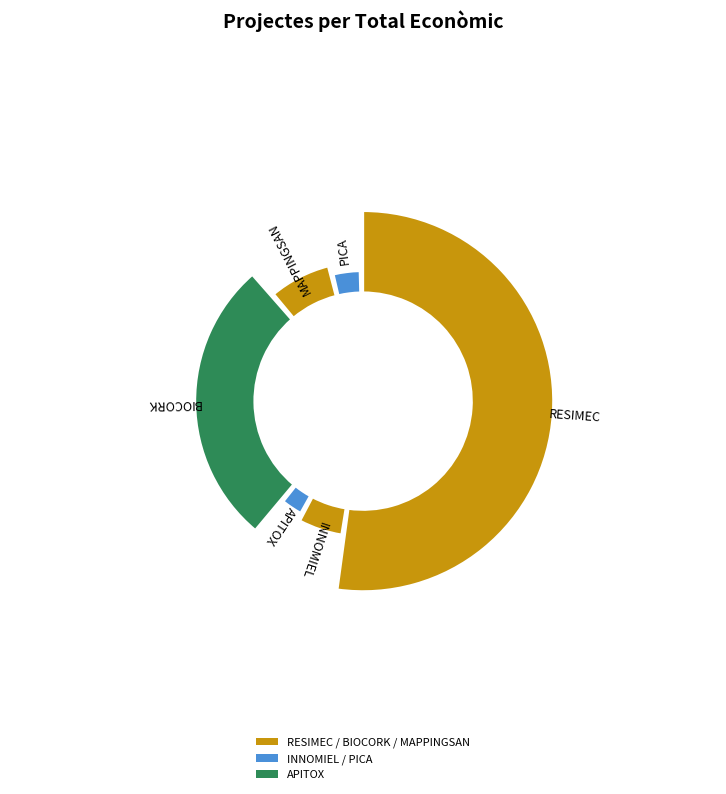

Is it true that RESIMEC is 53% of the pie?

True